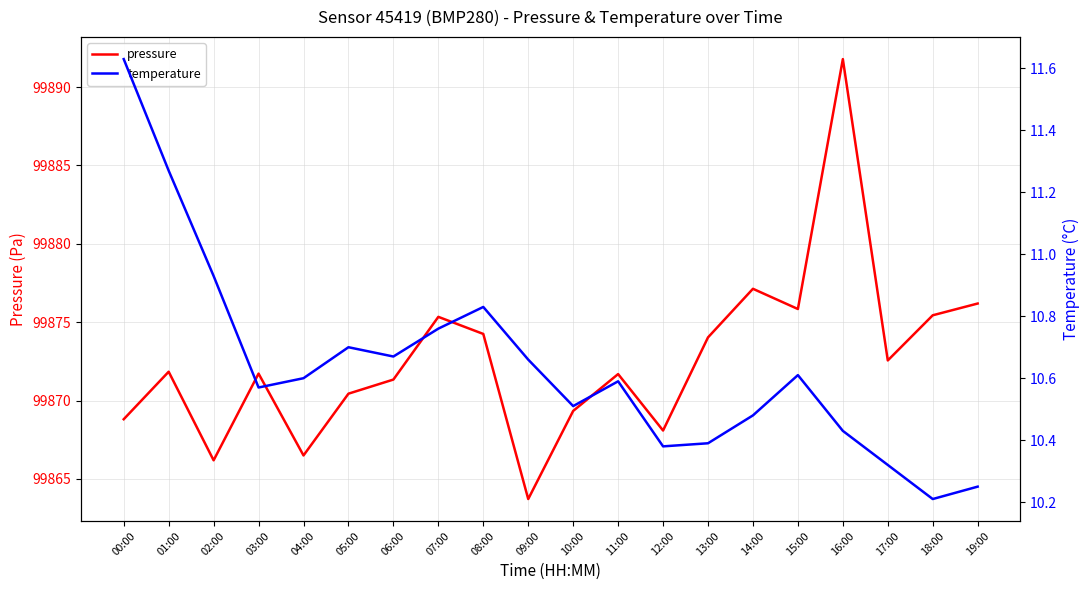

Is it true that pressure equals 99871.8 at 01:00?

True